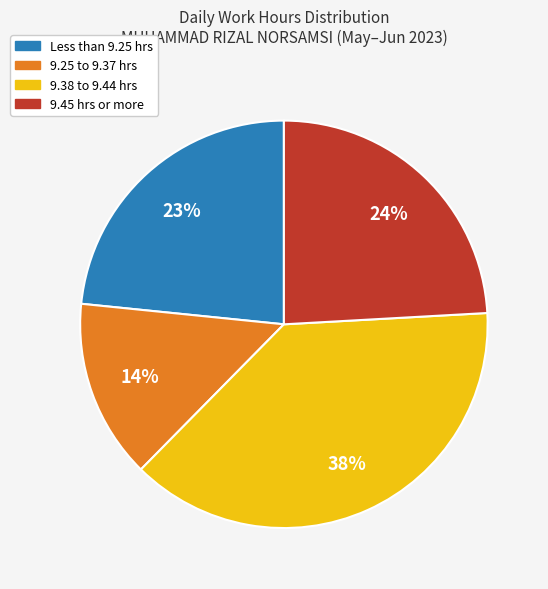

Rank the categories by value from lowest to highest.

9.25 to 9.37 hrs, Less than 9.25 hrs, 9.45 hrs or more, 9.38 to 9.44 hrs